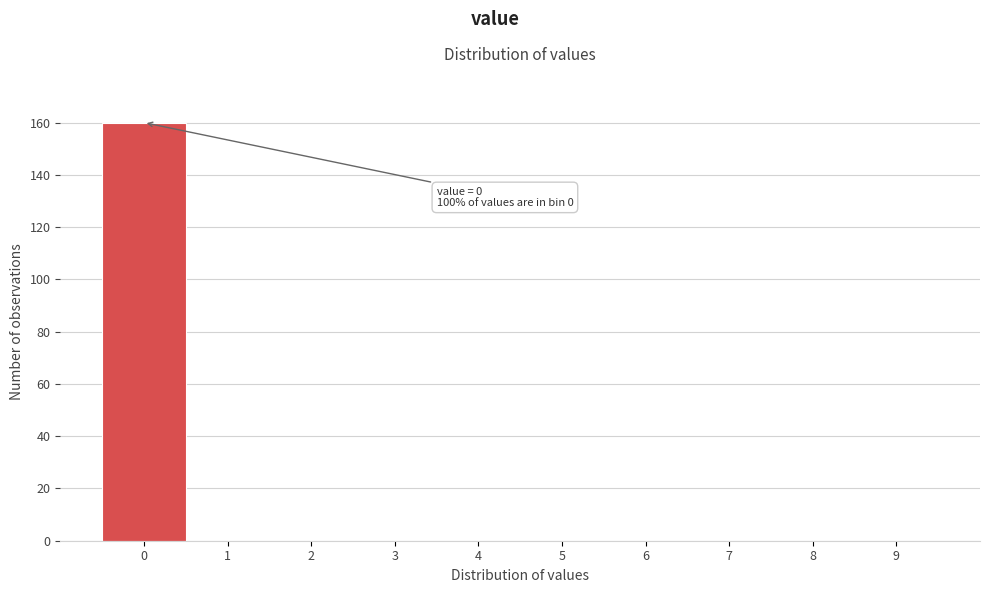

Reading left to right, what are all the values shown in this chart?

0=160	1=0	2=0	3=0	4=0	5=0	6=0	7=0	8=0	9=0